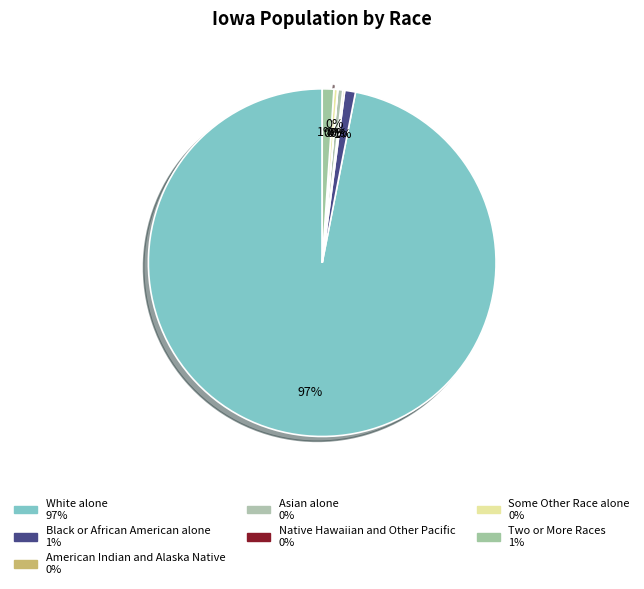

To the nearest percent, what is the average slice percentage?

14%